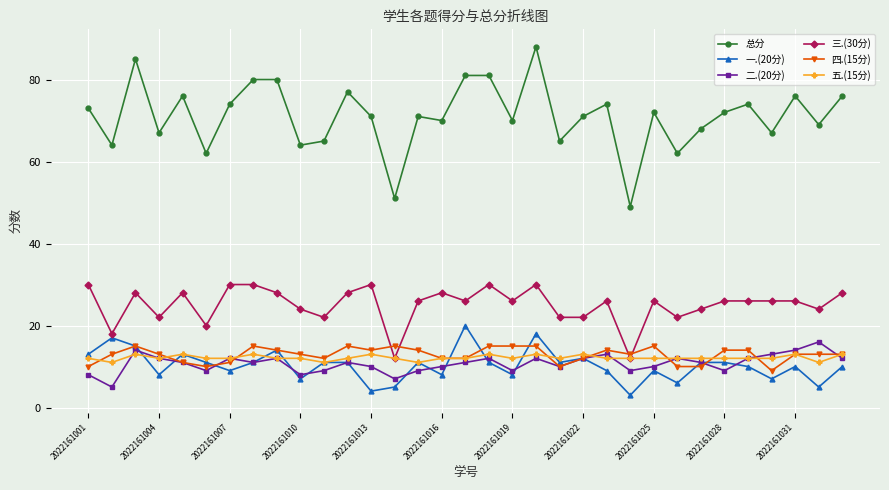

What is the lowest value of the 总分 series?

49